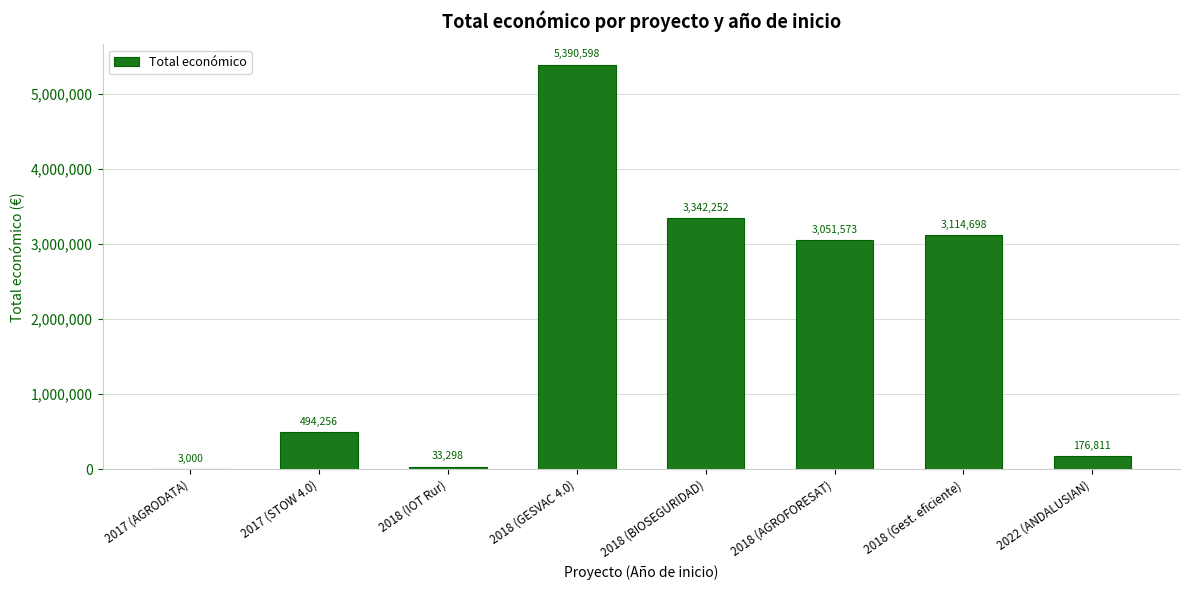

Reading left to right, transcribe all the data shown in this chart.

2017 (AGRODATA)=3000	2017 (STOW 4.0)=494256	2018 (IOT Rur)=33298	2018 (GESVAC 4.0)=5390598	2018 (BIOSEGURIDAD)=3342252	2018 (AGROFORESAT)=3051573	2018 (Gest. eficiente)=3114698	2022 (ANDALUSIAN)=176811